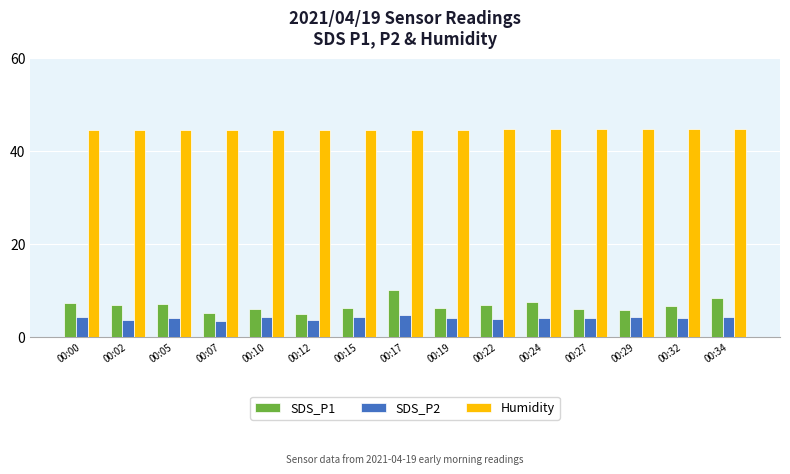

What is the difference between the highest and lowest values at 00:15?

40.4